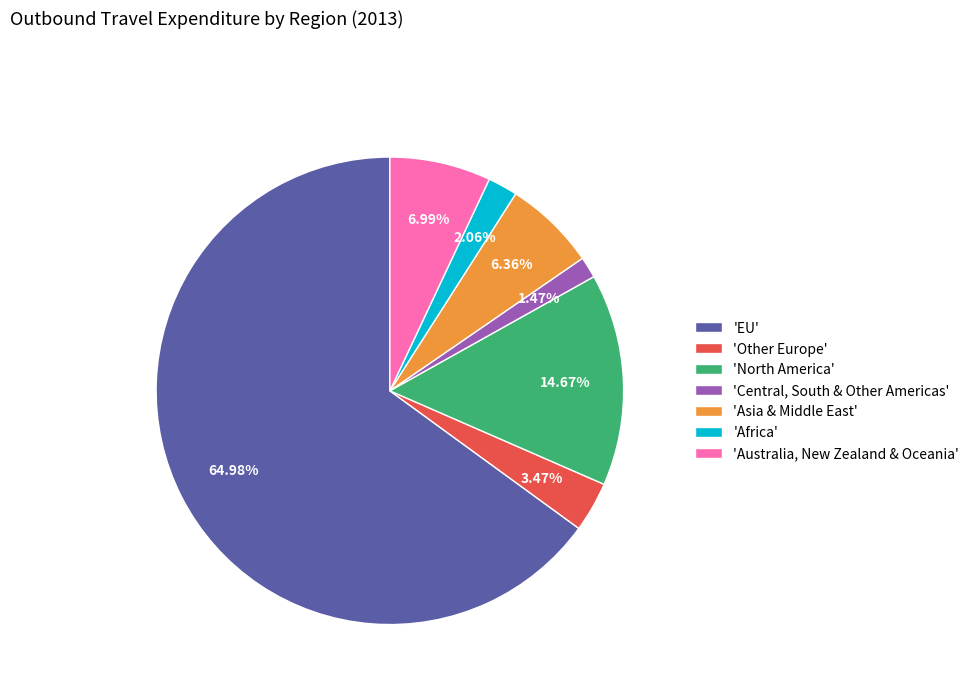

Count the number of slices in the pie.

7